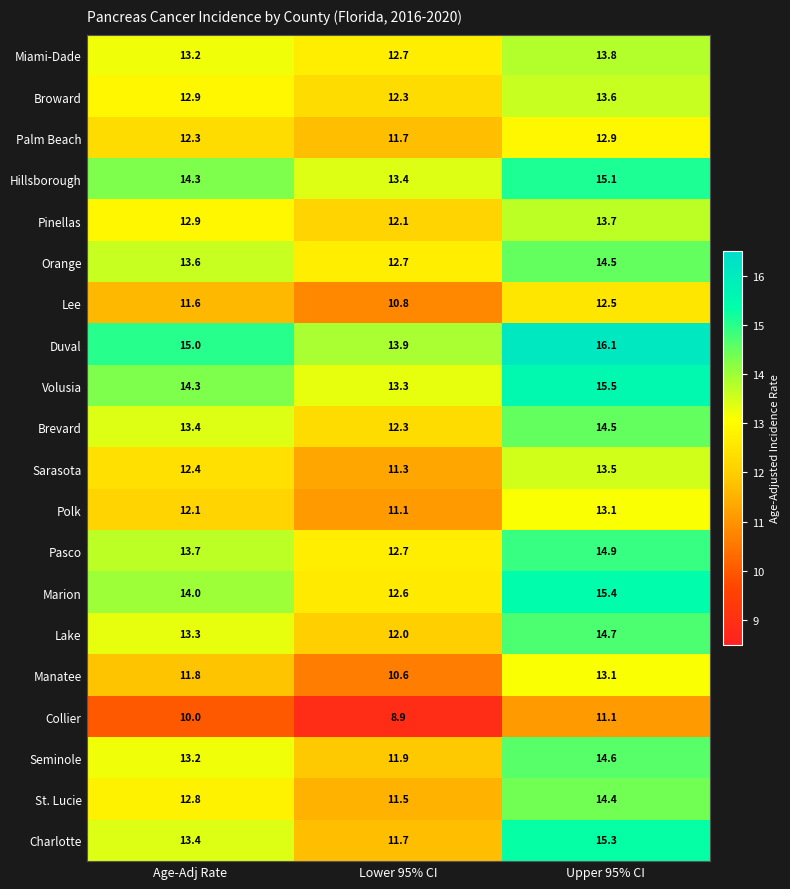

How many data points does each series have?

3